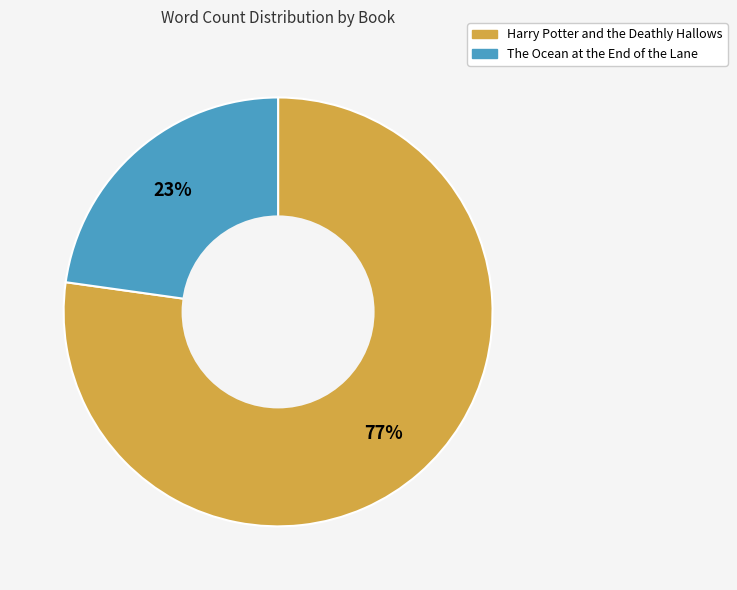

How many segments does this pie chart have?

2